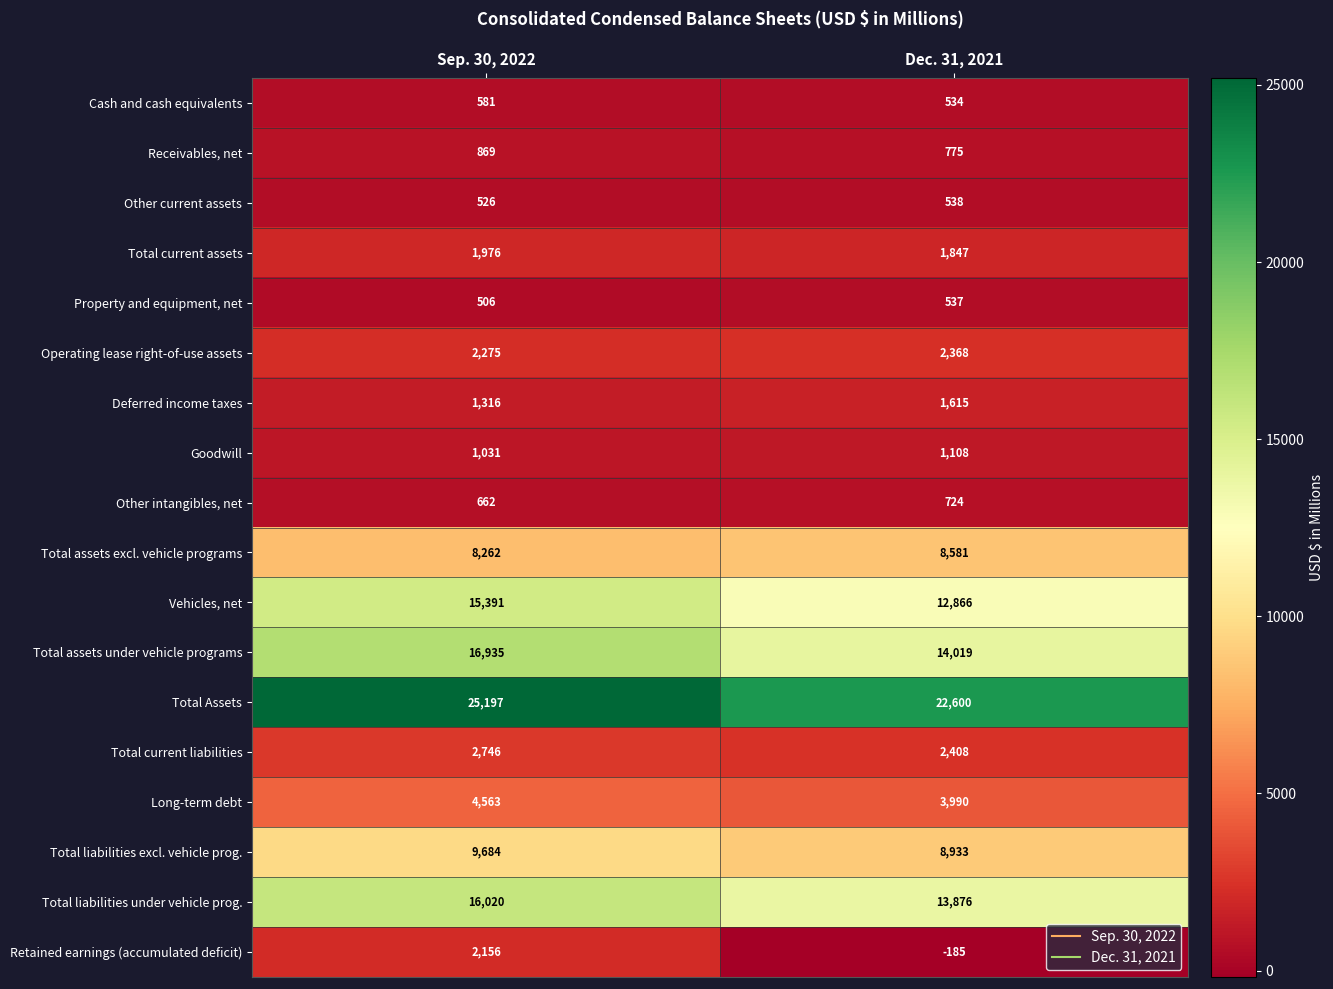

How many series are shown in this chart?

18